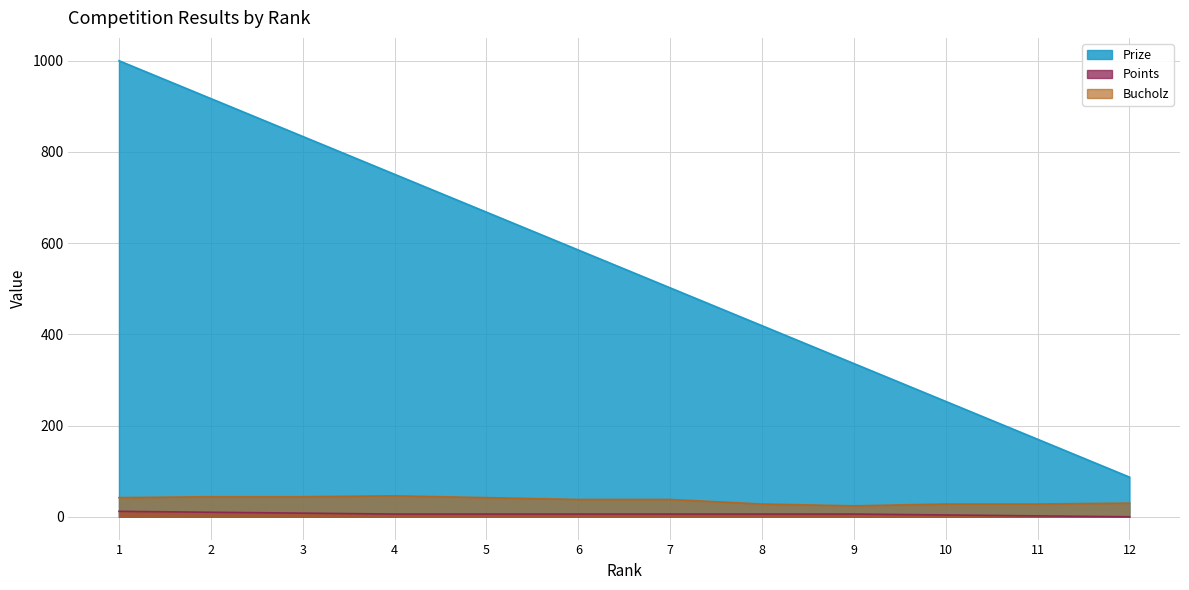

True or false: Prize has more than 1 points higher than both neighbors.

False